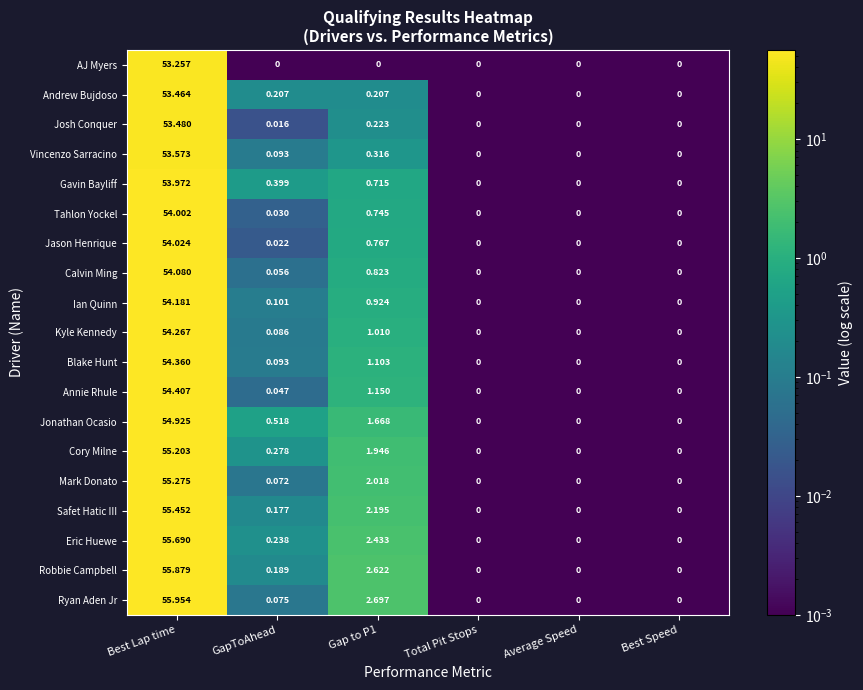

At Gap to P1, list the series in order from smallest to largest.

AJ Myers, Andrew Bujdoso, Josh Conquer, Vincenzo Sarracino, Gavin Bayliff, Tahlon Yockel, Jason Henrique, Calvin Ming, Ian Quinn, Kyle Kennedy, Blake Hunt, Annie Rhule, Jonathan Ocasio, Cory Milne, Mark Donato, Safet Hatic III, Eric Huewe, Robbie Campbell, Ryan Aden Jr